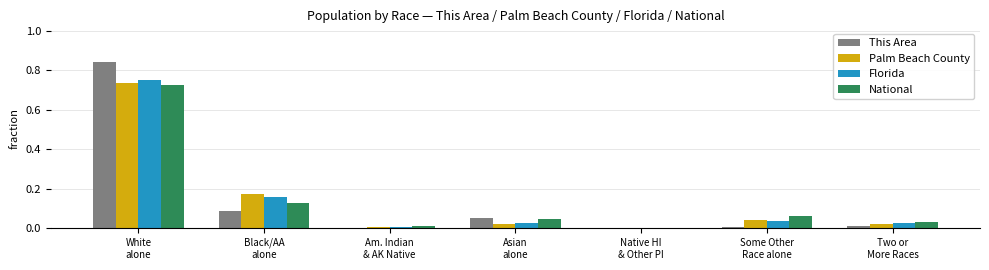

What is the sum of all National values?

1.0